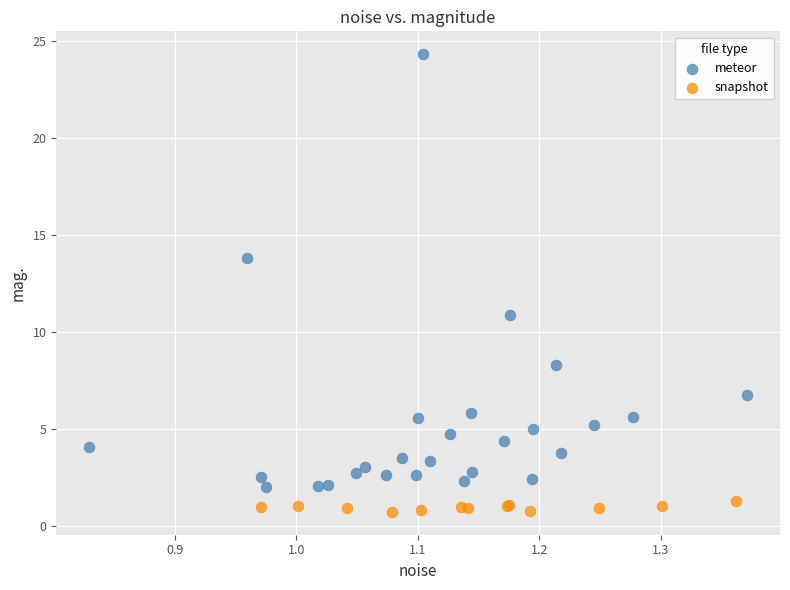

Which series contains the lowest Y value?

snapshot